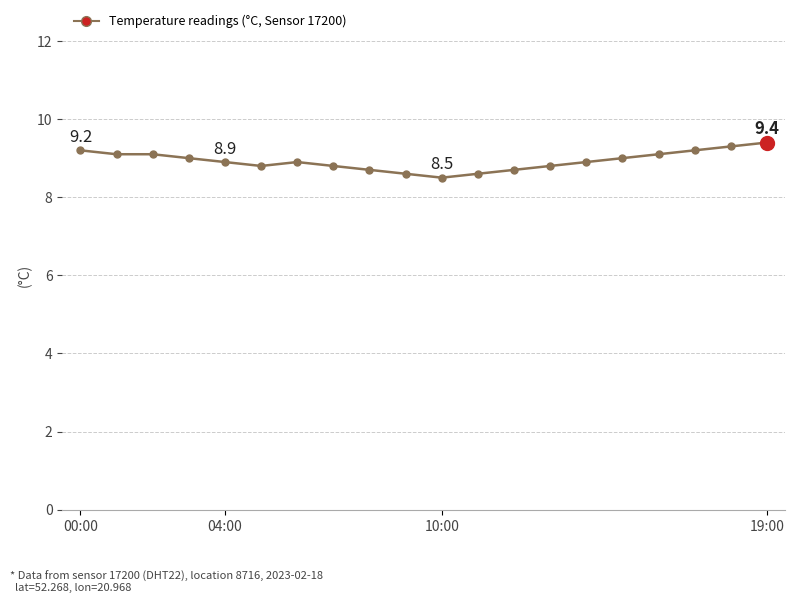

What is the maximum value shown in the chart?

9.4